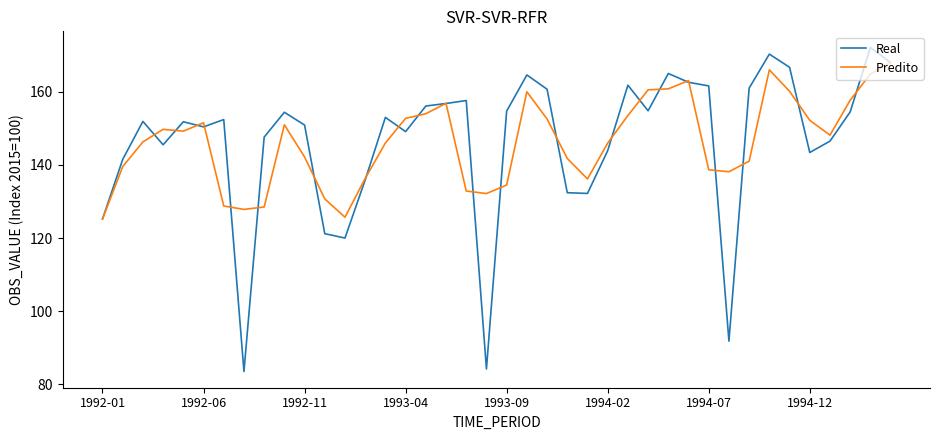

What are all the series names shown in the legend?

Real, Predito